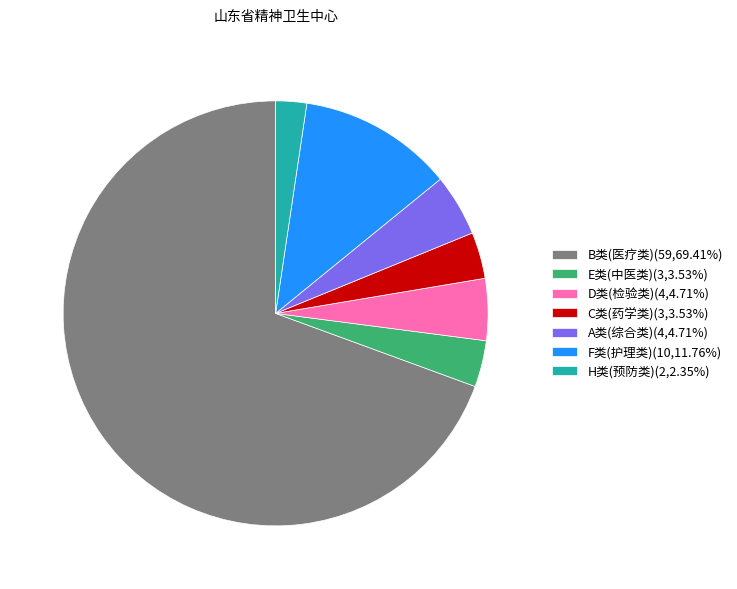

What is the ratio of the value at D类(检验类)(4,4.71%) to the value at A类(综合类)(4,4.71%)?

1.0